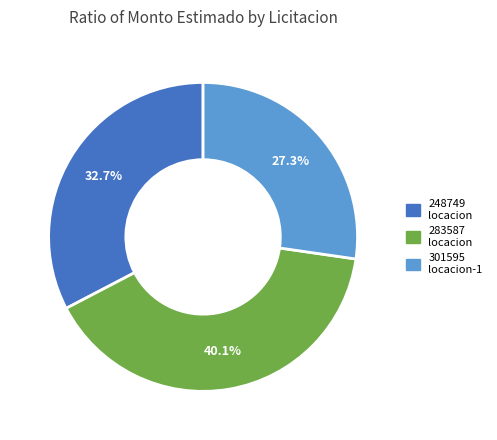

Is there any slice that represents more than half of the pie?

No